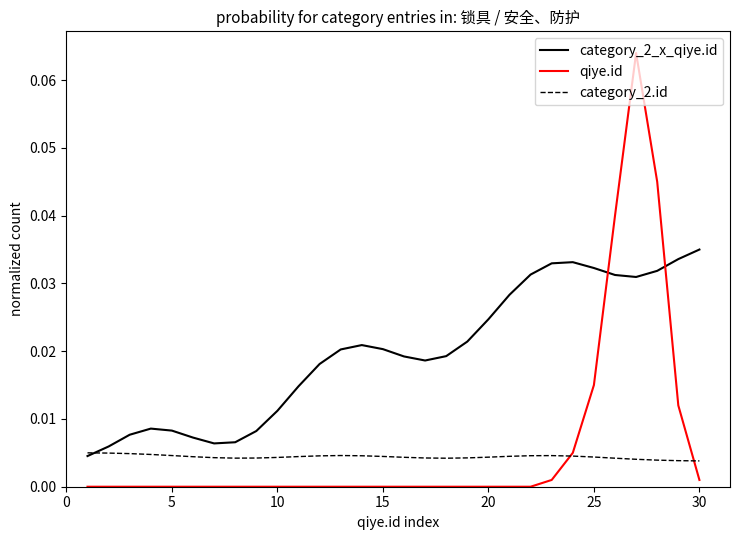

After their last crossing, which series has the higher values: category_2.id or category_2_x_qiye.id?

category_2_x_qiye.id